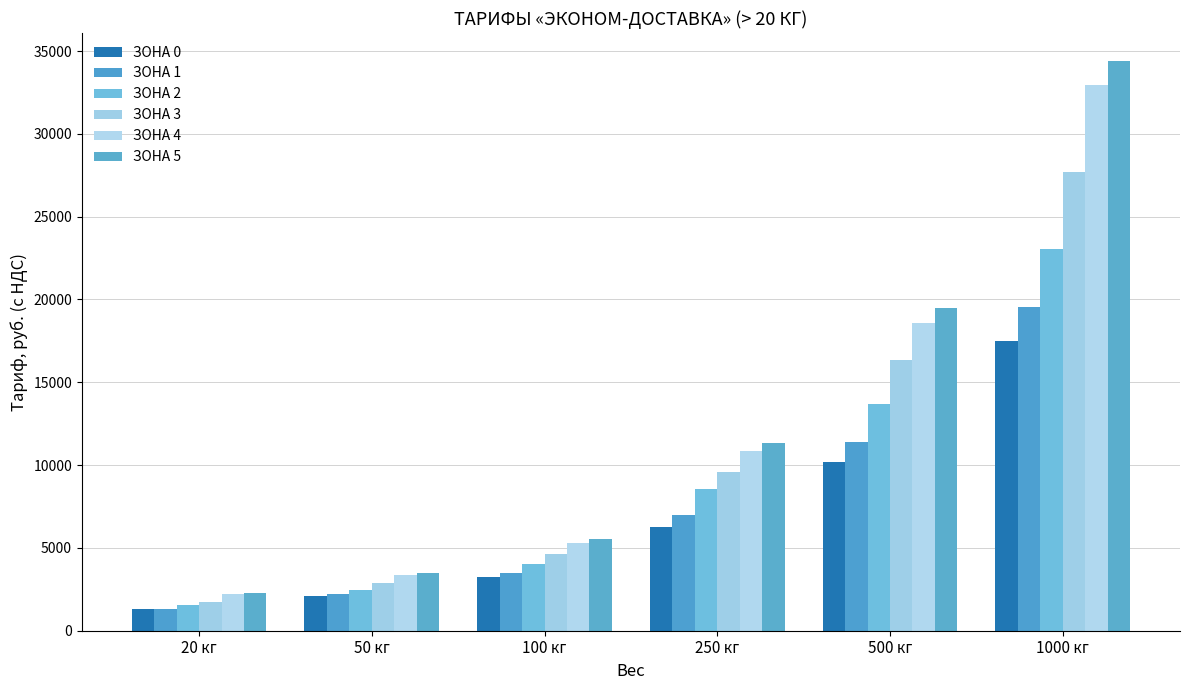

Which label corresponds to the smallest value in the chart?

20 кг